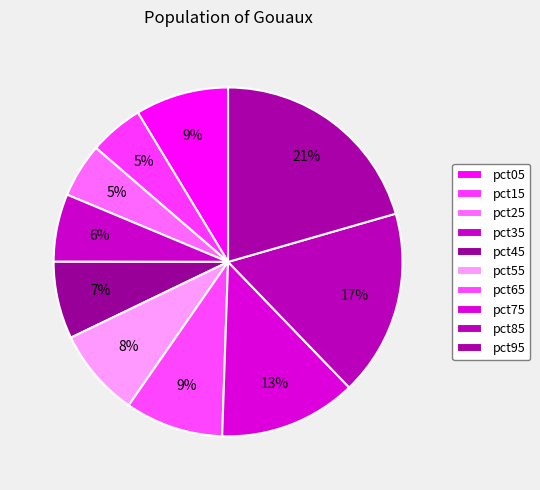

Is pct95 the majority of the pie?

No